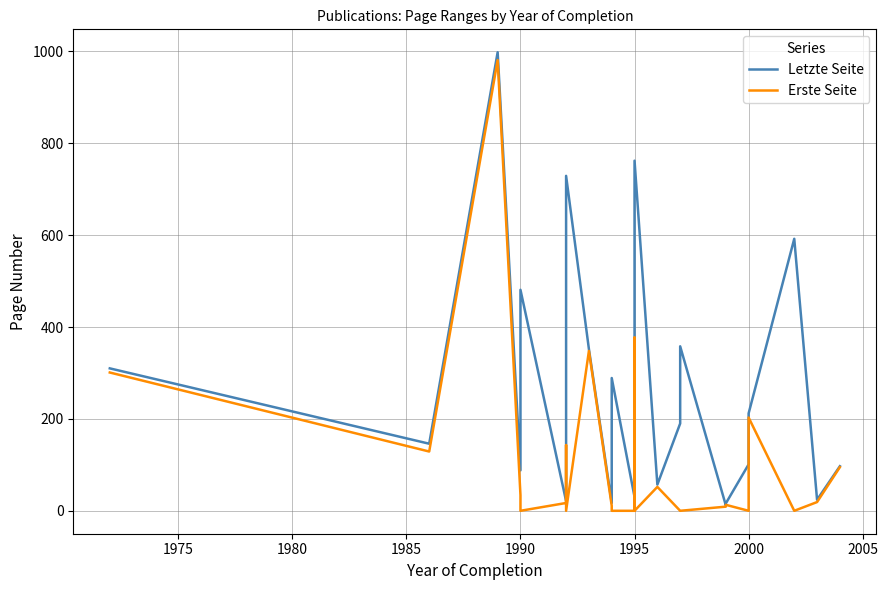

Reading left to right, list all the values displayed in this chart.

Letzte Seite: 310	146	998	88	481	21	268	729	352	17	258	289	30	65	85	148	193	206	214	394	444	762	57	190	358	12	16	101	212	592	24	97
Erste Seite: 301	129	981	34	0	17	143	0	348	11	0	0	0	56	81	123	165	194	0	377	249	0	52	0	0	9	13	0	203	0	19	95